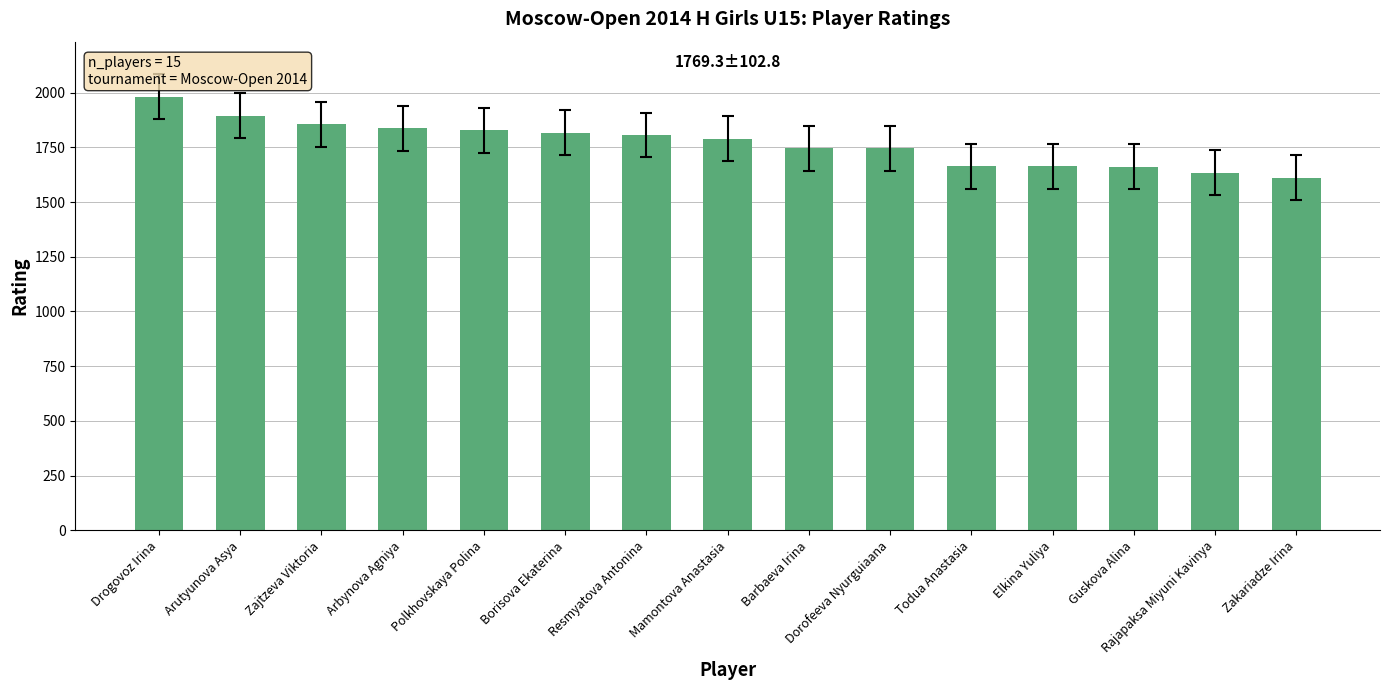

Between Barbaeva Irina and Zajtzeva Viktoria, which is larger?

Zajtzeva Viktoria